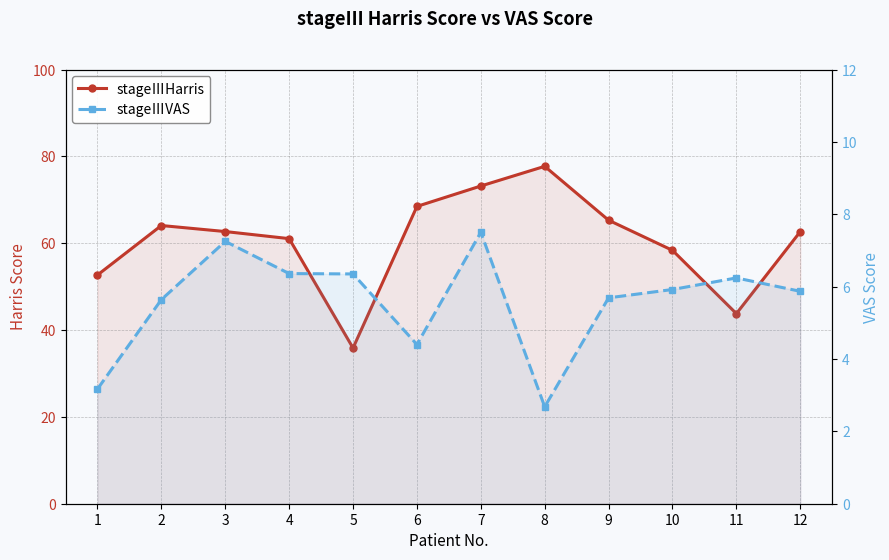

Rank the categories by stageⅢVAS value from lowest to highest.

8, 1, 6, 2, 9, 12, 10, 11, 5, 4, 3, 7